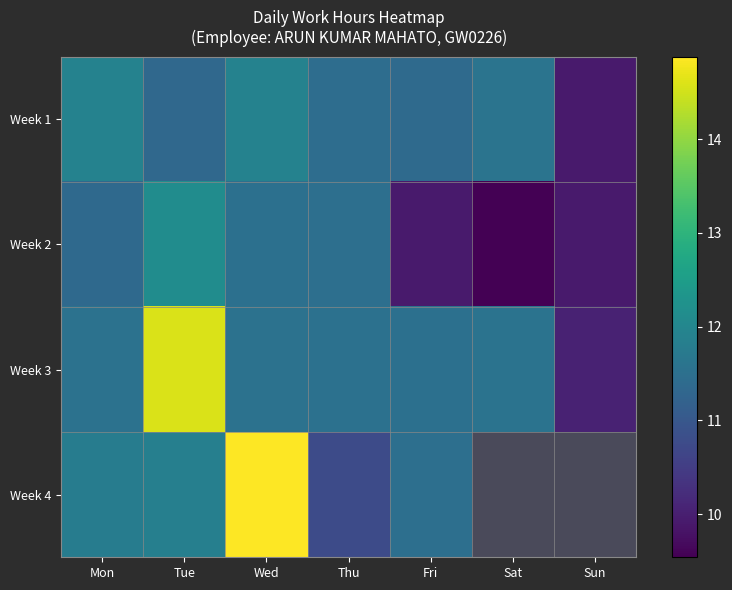

Where does the Week 2 series first go above 11?

Mon